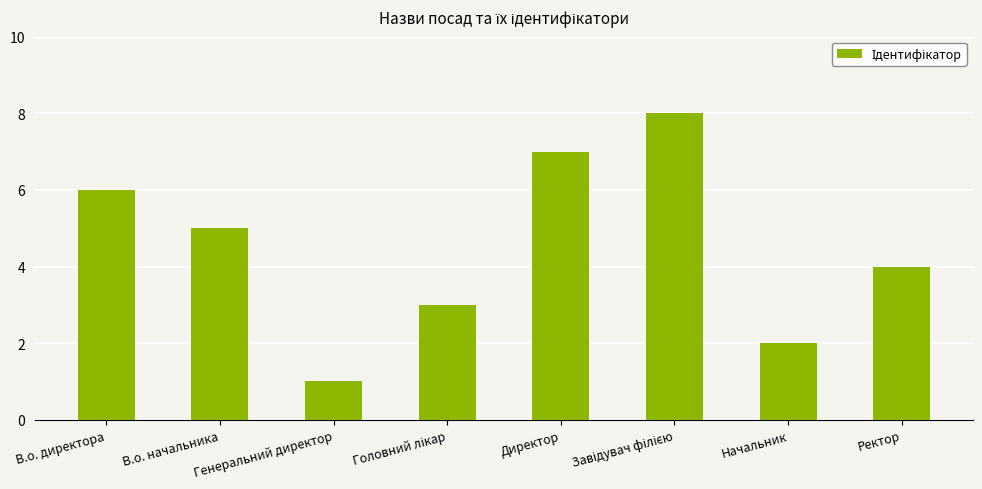

Are the bars grouped side by side (vs. stacked)?

No